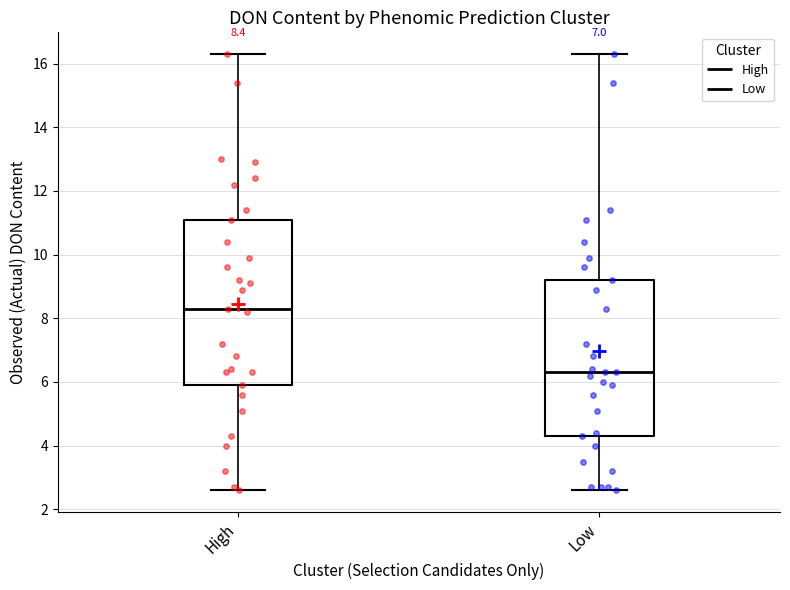

Which box's median line is the highest?

High